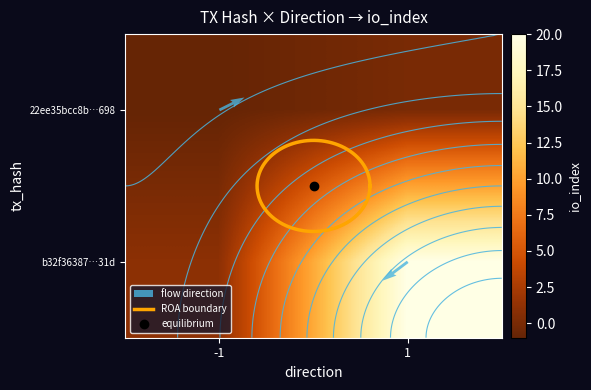

How many series are shown in this chart?

2